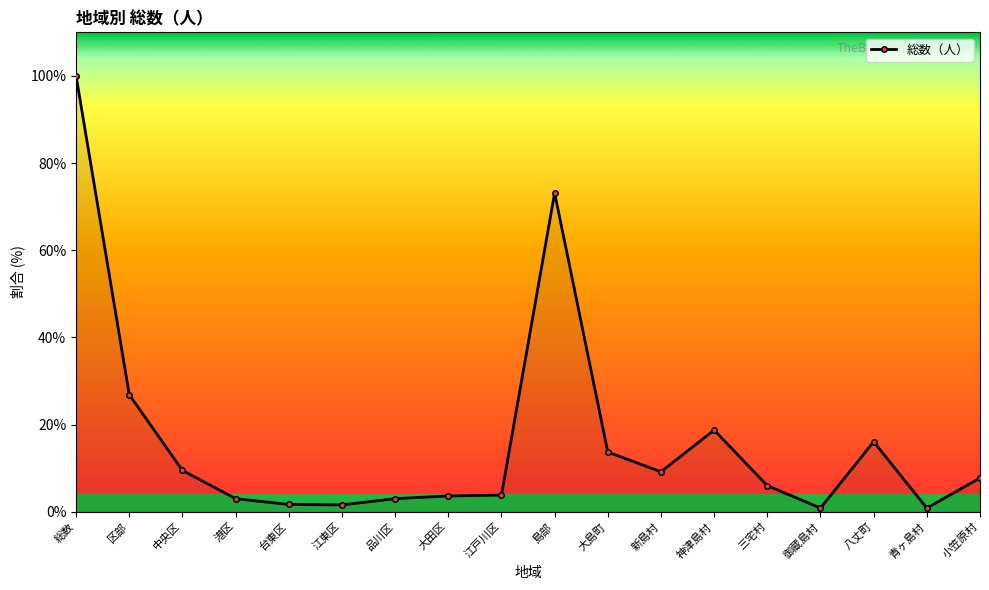

Is it true that the value at 総数 is 100.0?

True